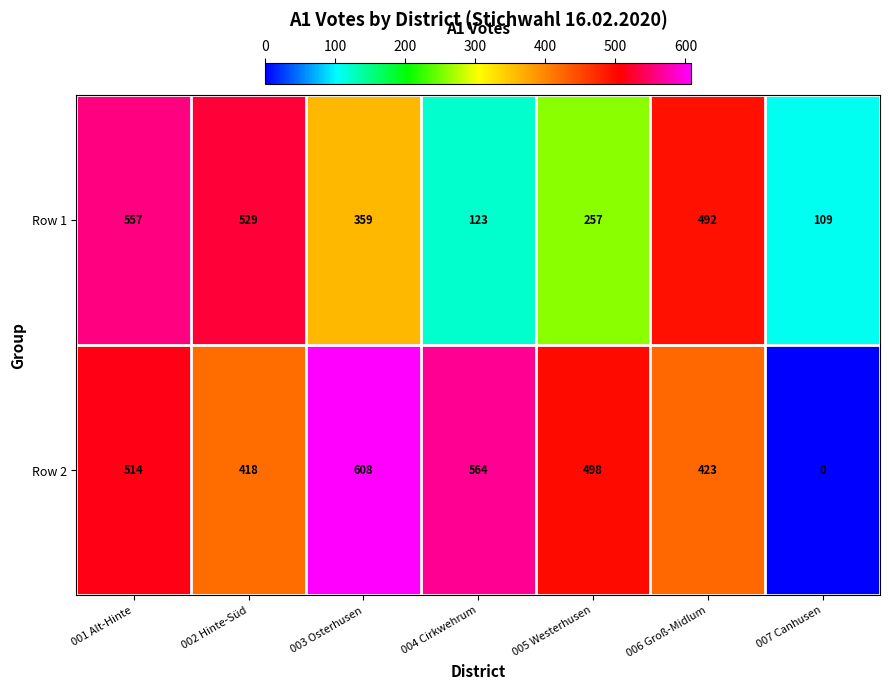

Reading right to left, extract all data points from this chart.

Row 1: 007 Canhusen=109	006 Groß-Midlum=492	005 Westerhusen=257	004 Cirkwehrum=123	003 Osterhusen=359	002 Hinte-Süd=529	001 Alt-Hinte=557
Row 2: 007 Canhusen=0	006 Groß-Midlum=423	005 Westerhusen=498	004 Cirkwehrum=564	003 Osterhusen=608	002 Hinte-Süd=418	001 Alt-Hinte=514